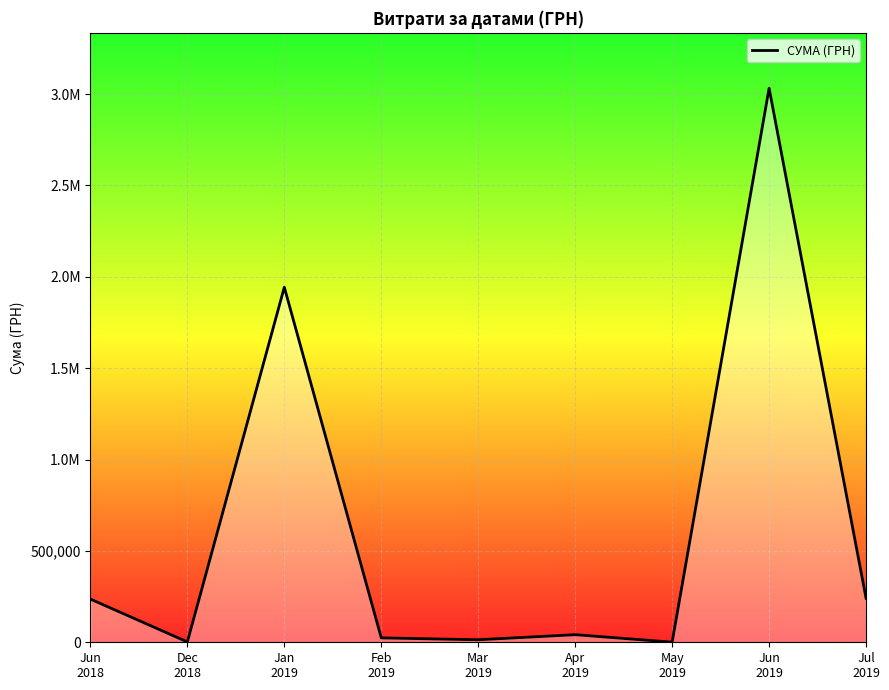

The value at Jun
2019 is 4494540.5. True or false?

False